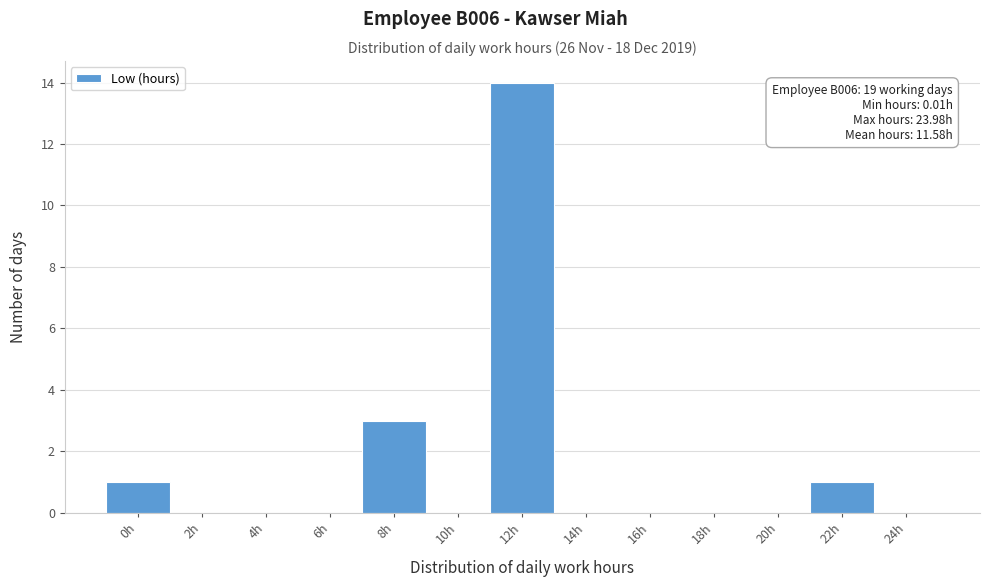

Reading left to right, transcribe all the data shown in this chart.

0h=1	2h=0	4h=0	6h=0	8h=3	10h=0	12h=14	14h=0	16h=0	18h=0	20h=0	22h=1	24h=0